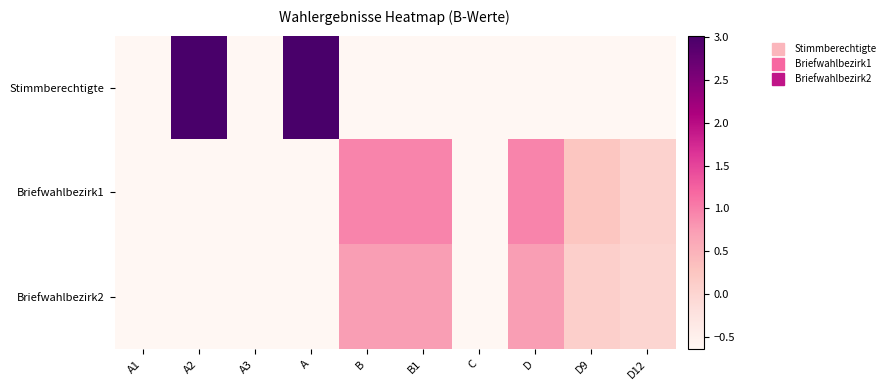

At how many categories does at least one series exceed 2?

2